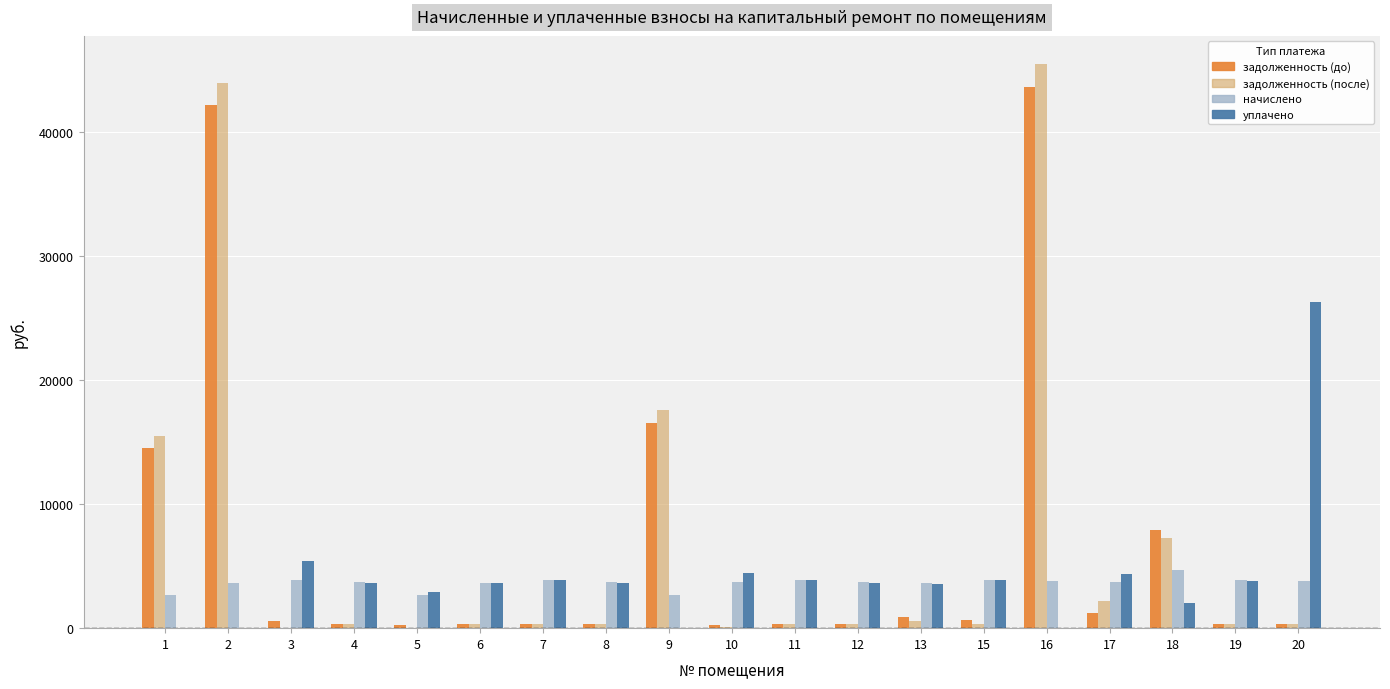

What is the total value across all series at 16?

92835.0